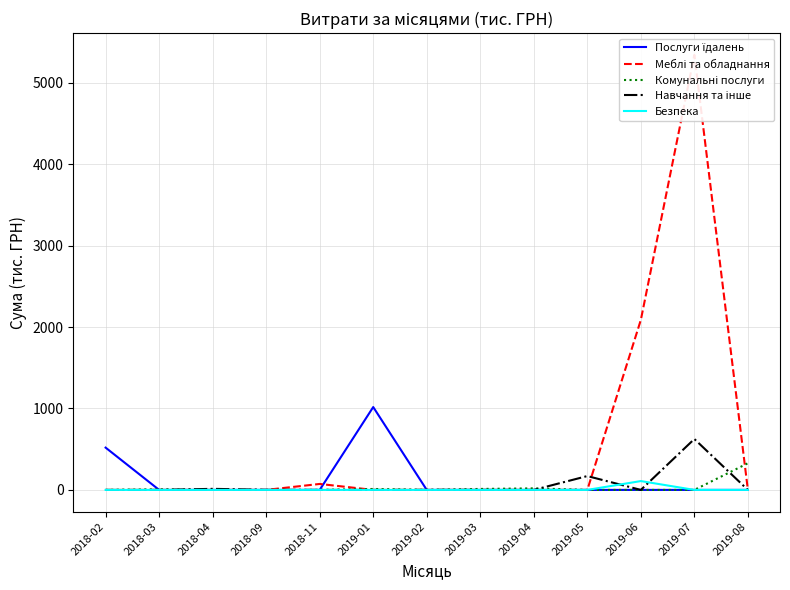

Reading left to right, transcribe all the data shown in this chart.

Послуги їдалень: 2018-02=519.2	2018-03=0.0	2018-04=0.0	2018-09=0.0	2018-11=0.0	2019-01=1017.3	2019-02=0.0	2019-03=0.0	2019-04=0.0	2019-05=0.0	2019-06=0.0	2019-07=0.0	2019-08=0.0
Меблі та обладнання: 2018-02=0.0	2018-03=0.0	2018-04=0.0	2018-09=0.0	2018-11=73.2	2019-01=0.0	2019-02=0.0	2019-03=0.0	2019-04=0.0	2019-05=0.0	2019-06=2086.8	2019-07=5340.8	2019-08=0.0
Комунальні послуги: 2018-02=0.0	2018-03=6.7	2018-04=0.0	2018-09=0.0	2018-11=0.0	2019-01=11.5	2019-02=0.0	2019-03=11.9	2019-04=19.1	2019-05=0.0	2019-06=0.0	2019-07=0.0	2019-08=327.3
Навчання та інше: 2018-02=0.0	2018-03=0.0	2018-04=13.1	2018-09=1.3	2018-11=0.0	2019-01=0.0	2019-02=1.1	2019-03=0.0	2019-04=0.0	2019-05=170.1	2019-06=0.0	2019-07=625.1	2019-08=0.0
Безпека: 2018-02=0.0	2018-03=0.0	2018-04=0.0	2018-09=0.0	2018-11=0.0	2019-01=0.0	2019-02=0.0	2019-03=0.0	2019-04=0.0	2019-05=0.0	2019-06=108.5	2019-07=0.0	2019-08=0.0